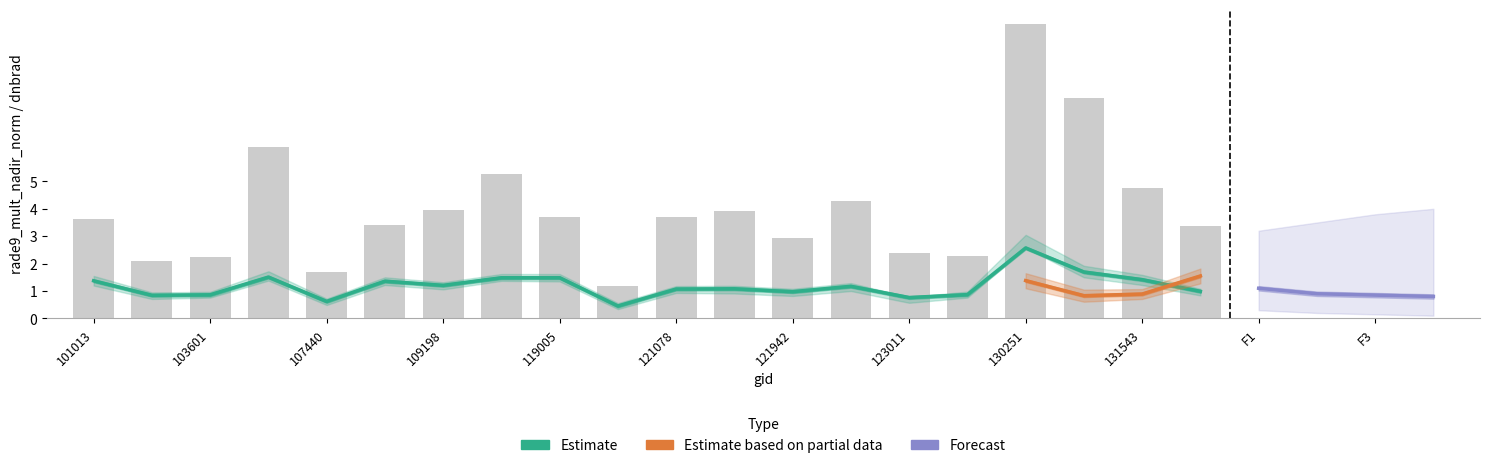

Between 109198 and 121078, which is larger?

109198